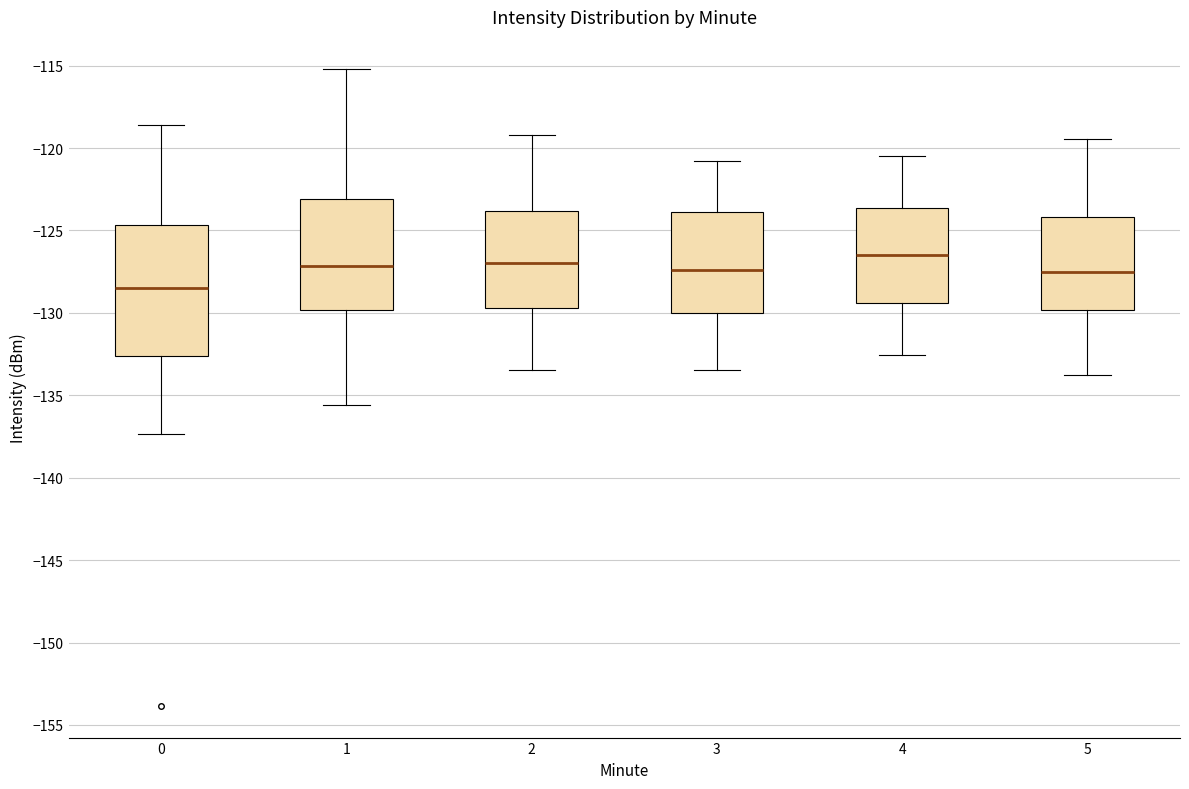

Which box is the tallest, from its lower edge to its upper edge?

0